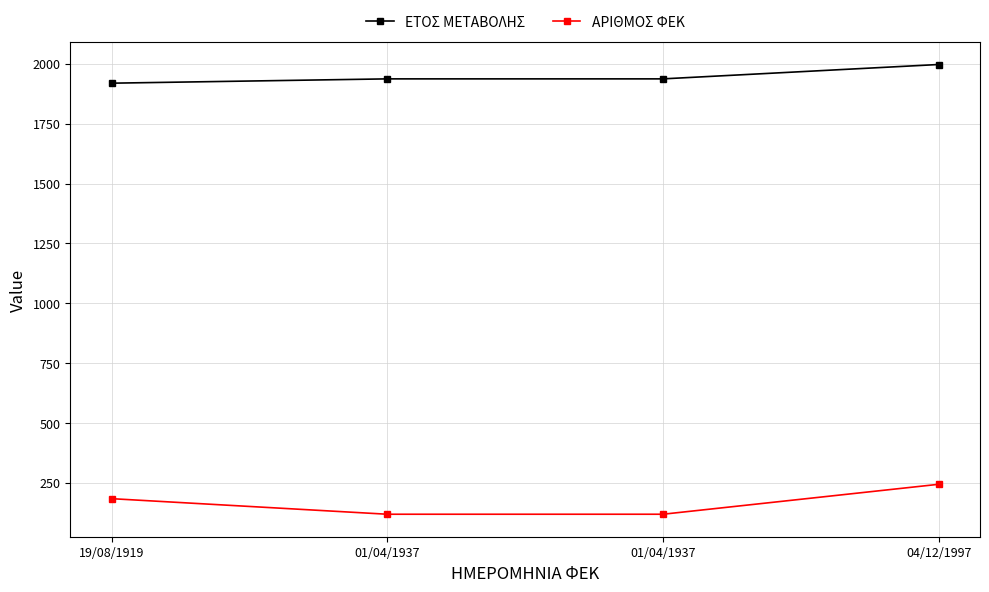

At which label does ΑΡΙΘΜΟΣ ΦΕΚ reach its peak?

04/12/1997